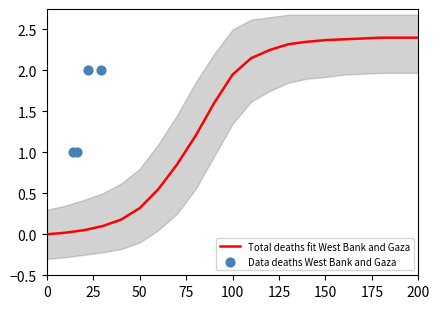

Is the value of ci_upper at 16 greater than the value of ci_lower at 3?

Yes